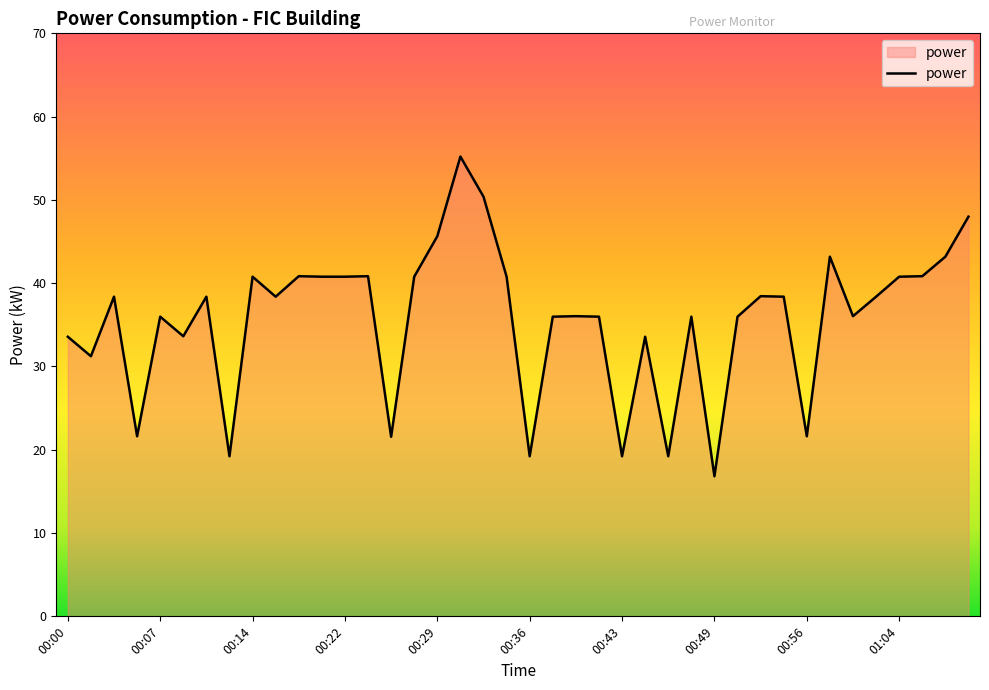

What is the difference between the maximum and minimum values?

38.4